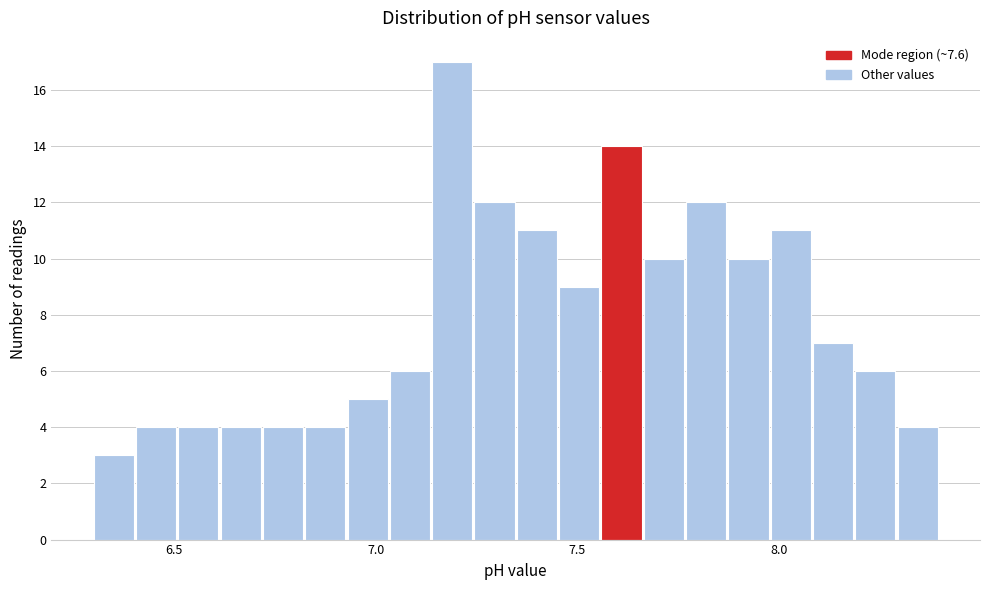

Read against the x-axis, roughly where is the centre of the tallest bar?

7.20